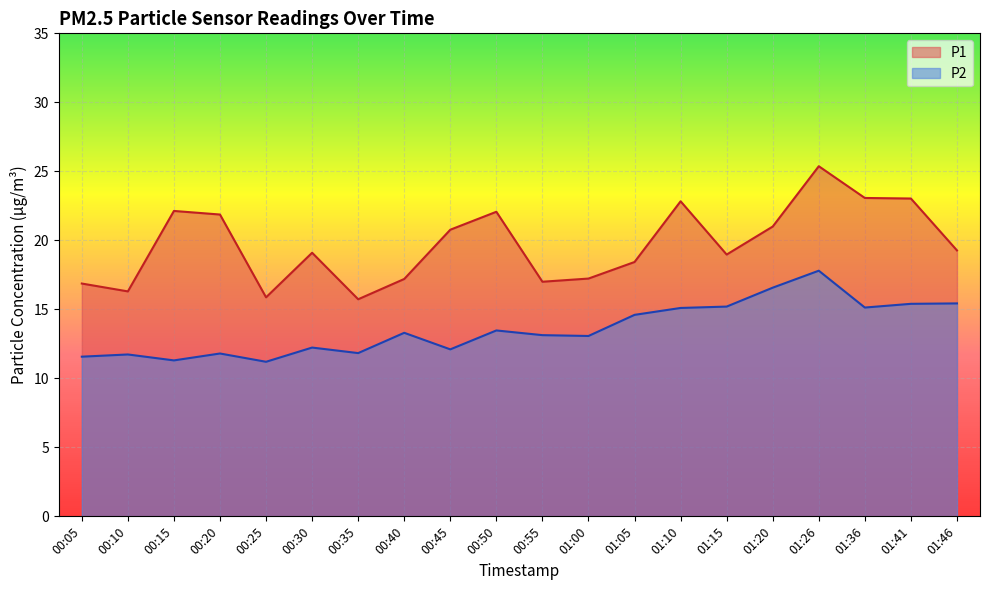

How many lines are shown in the chart?

2